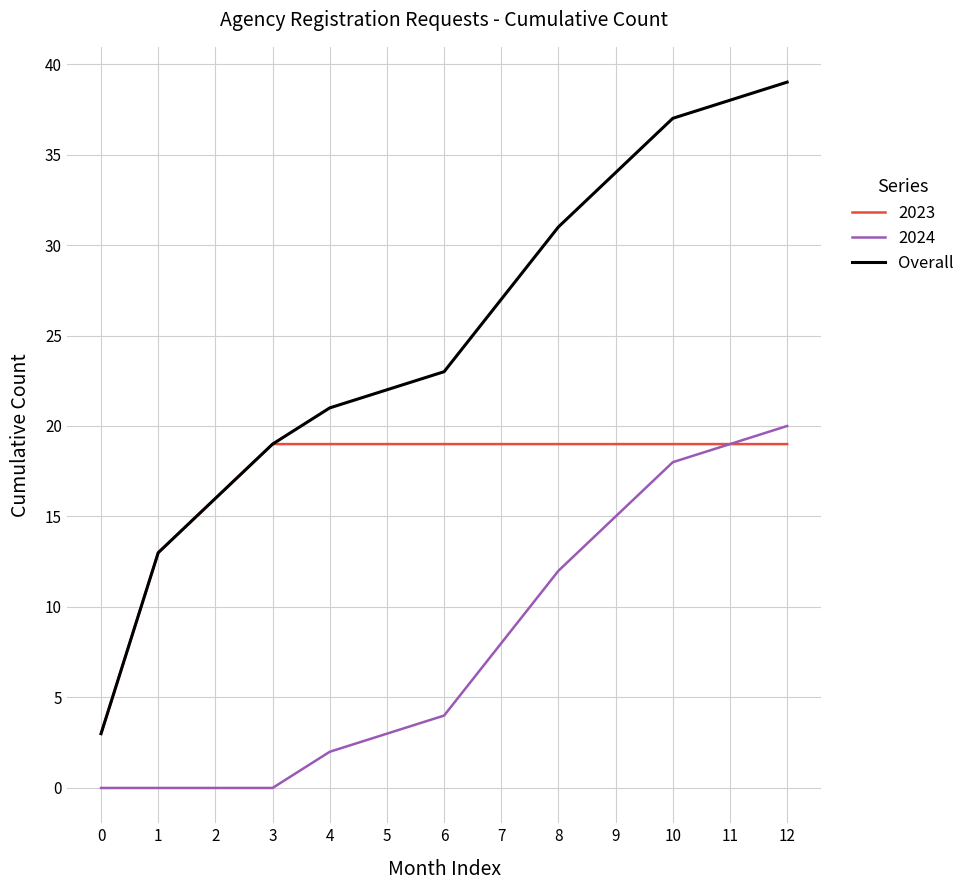

At which label is 2024 closest to 10?

7